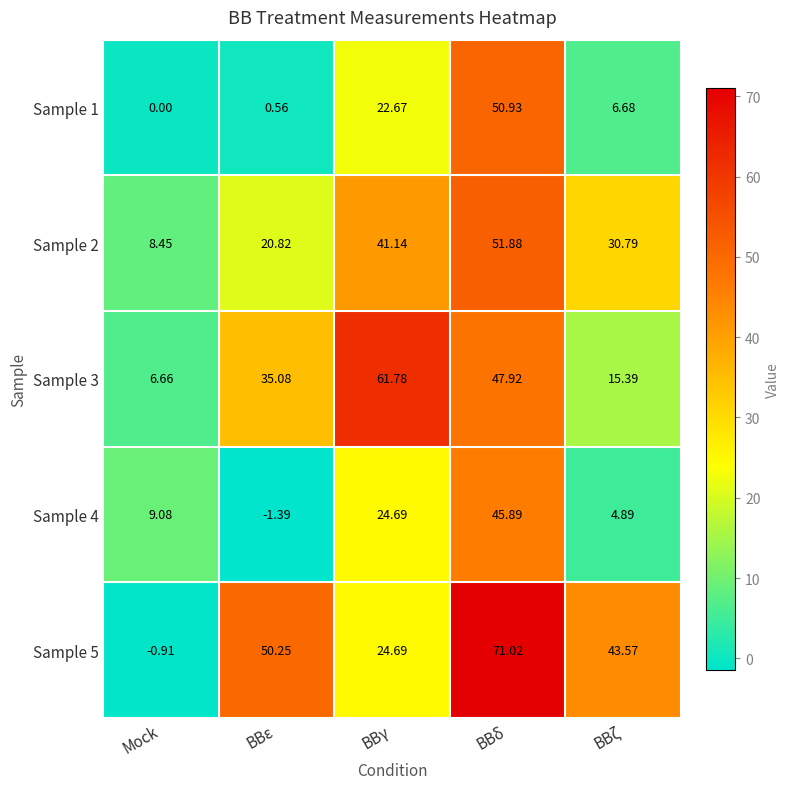

At which label is Sample 5 closest to 35?

BBζ